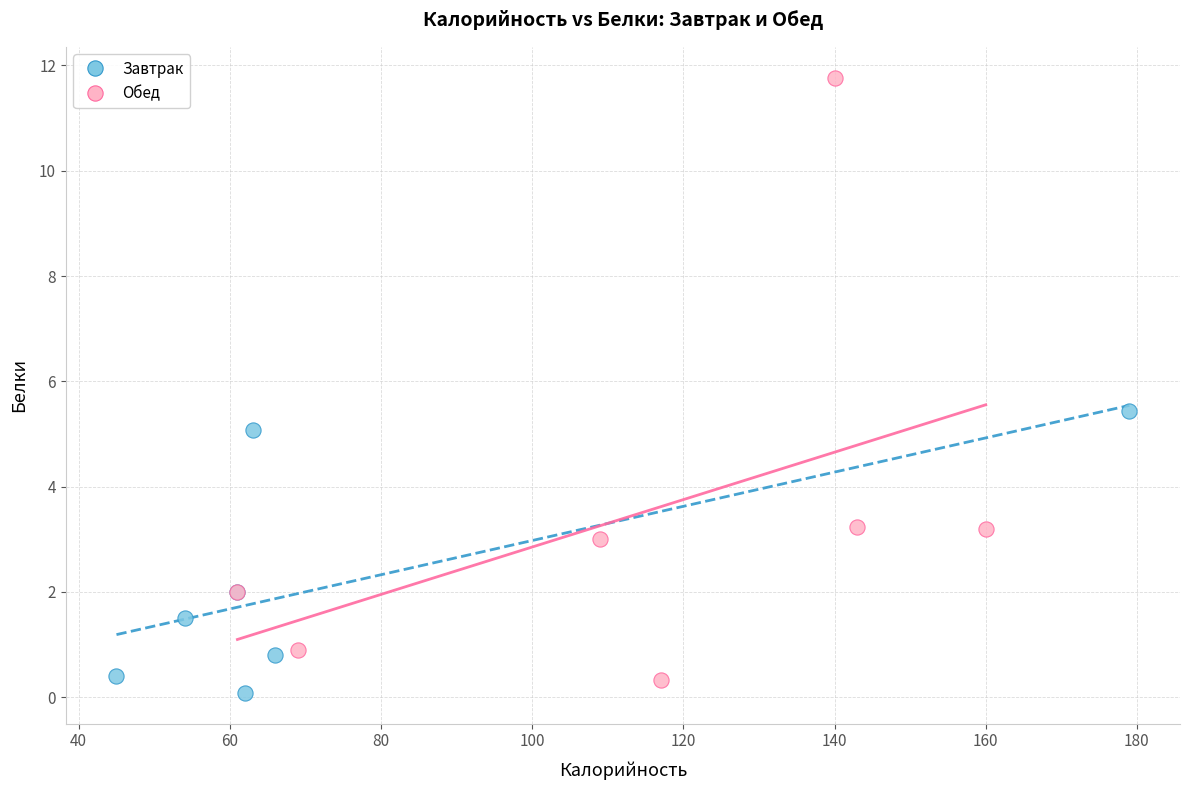

Which series has the largest Y range (max minus min)?

Обед